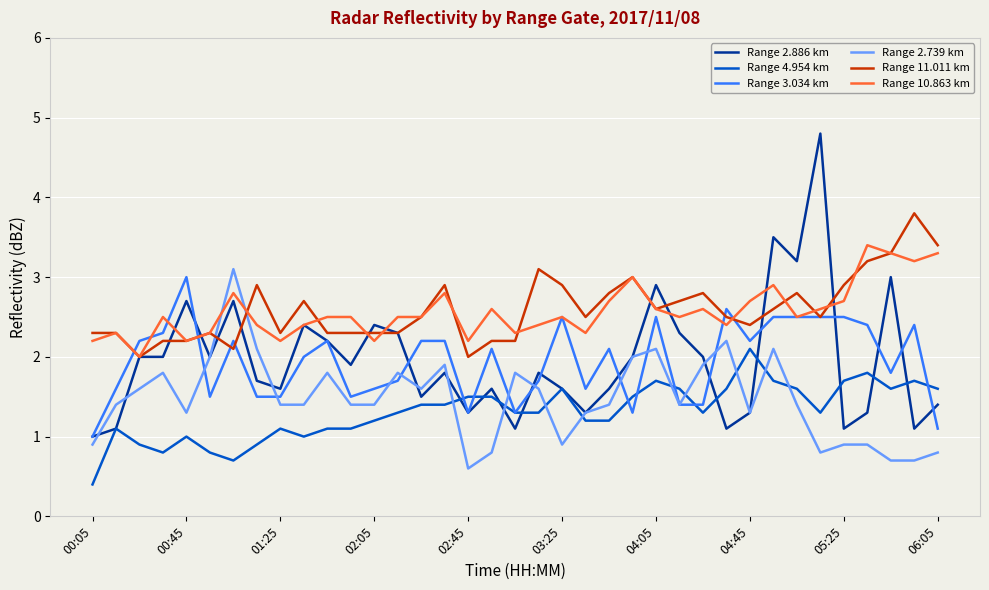

True or false: Range 11.011 km and Range 4.954 km cross at least once.

False